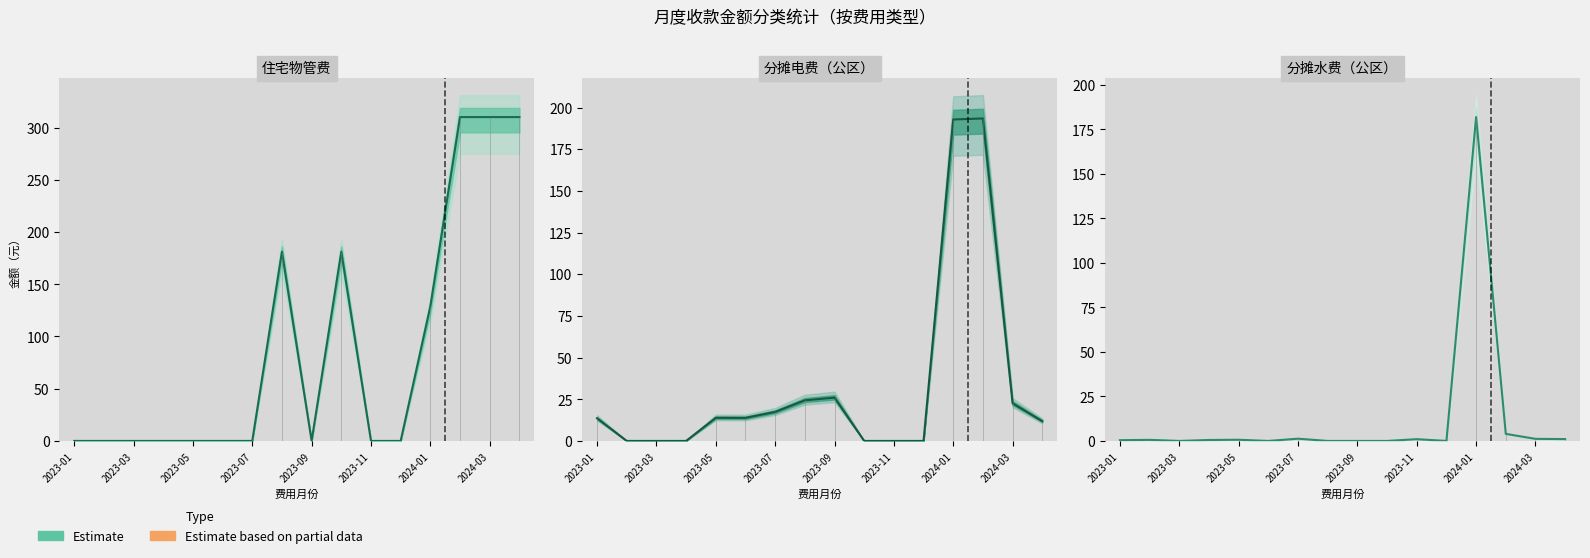

What is the change in value from 2023-05 to 2023-07?

+0.5